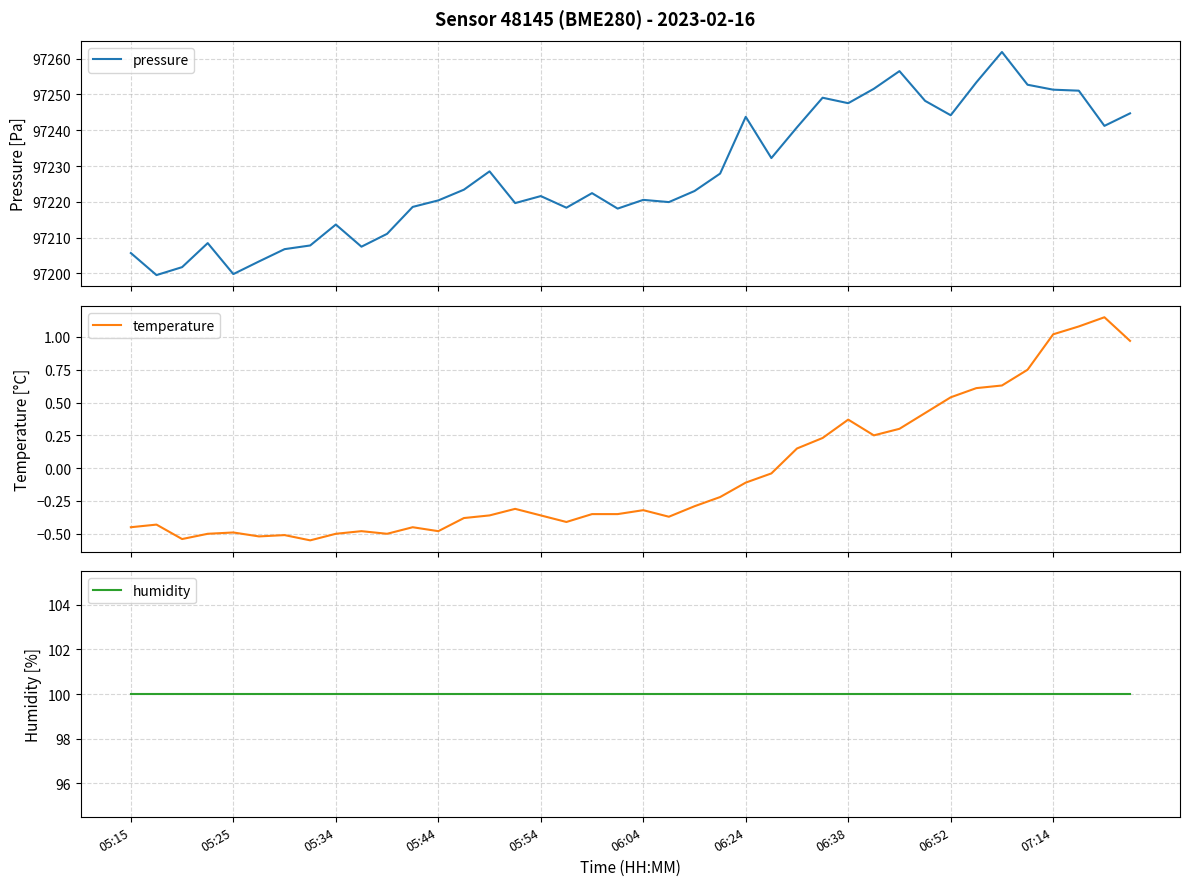

What is the minimum value for pressure?

97199.5